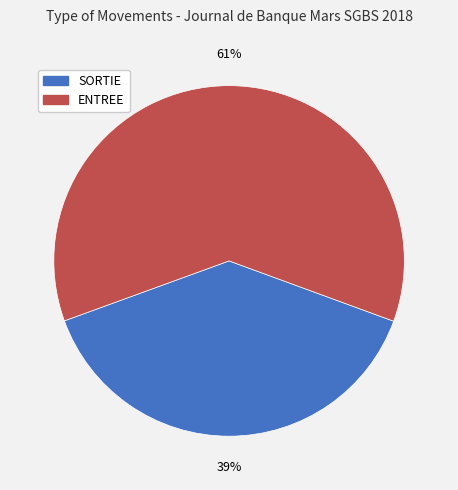

Count the number of slices in the pie.

2